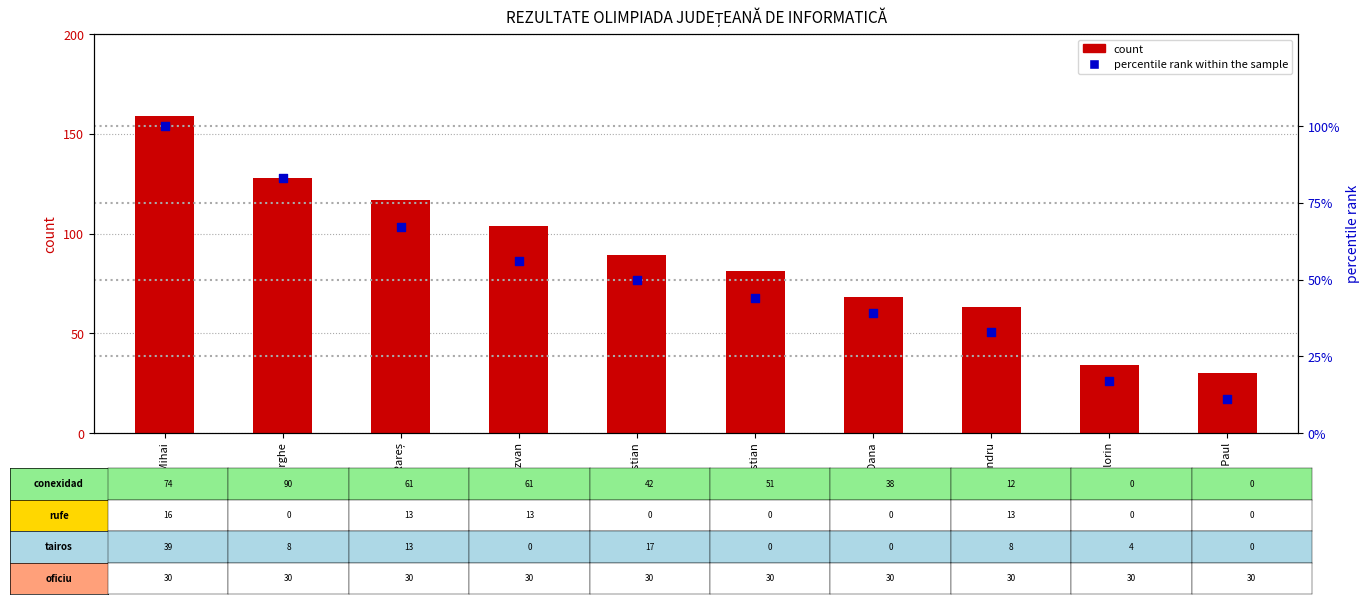

What is the total value across all series at Stanciu Rareș?

184